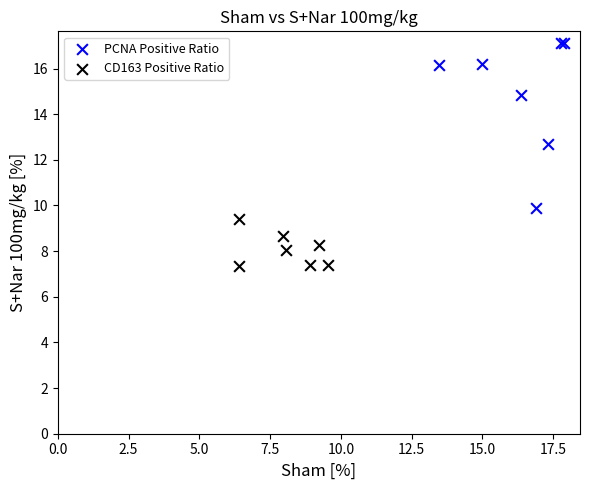

Which series reaches the maximum Y coordinate?

PCNA Positive Ratio